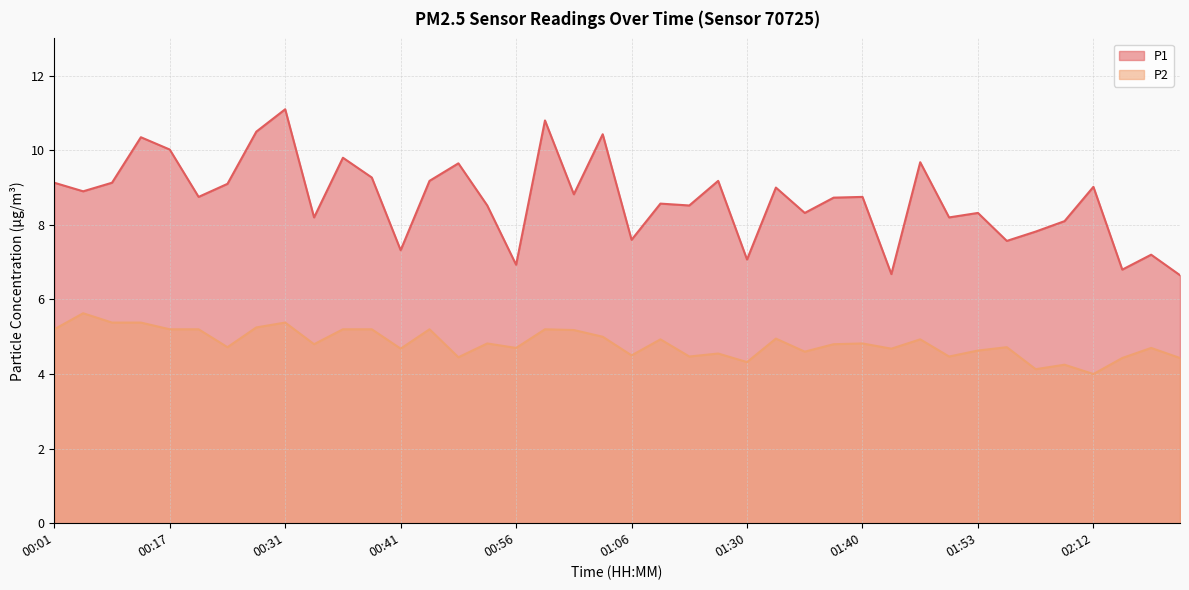

At which category is the sum across all series the highest?

00:31